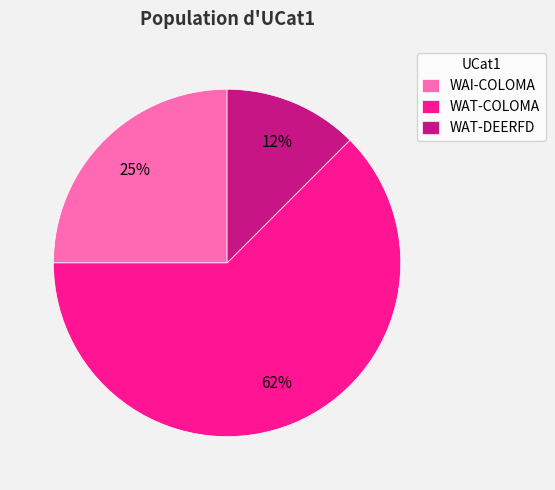

To the nearest percent, what is the average slice percentage?

33%